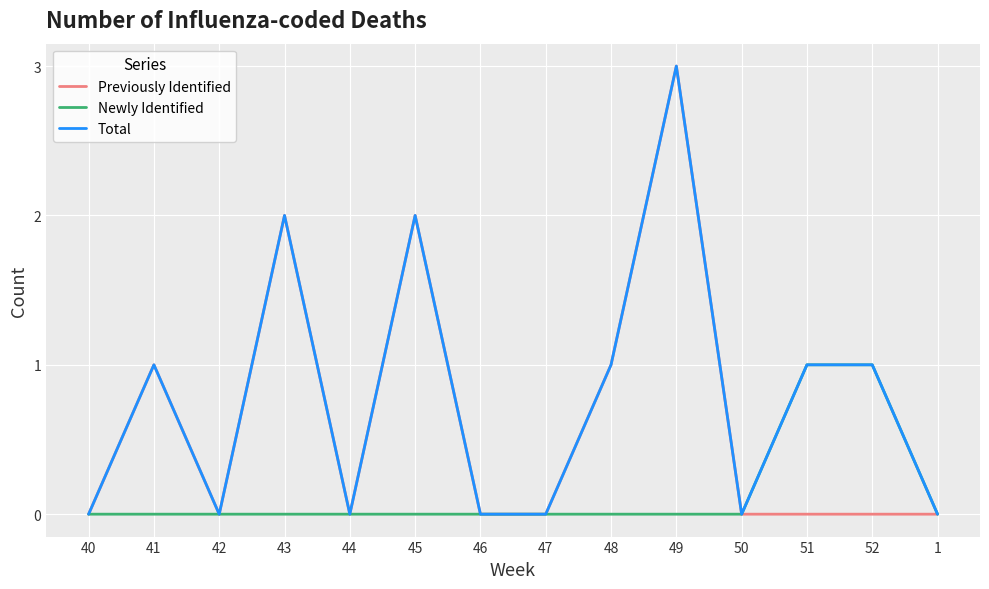

Rank the series by their average value, from highest to lowest.

Total, Previously Identified, Newly Identified